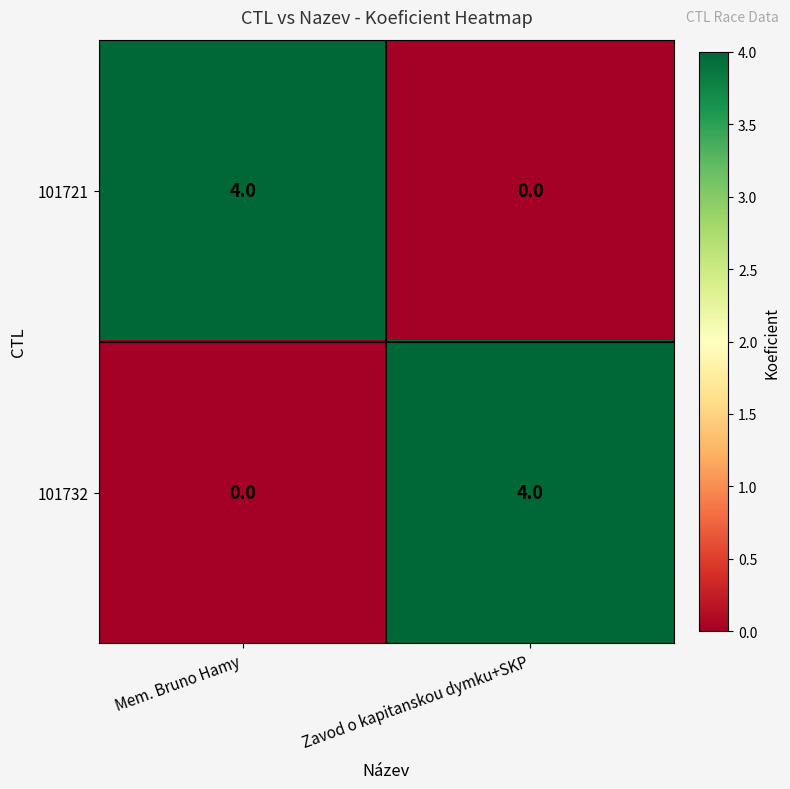

True or false: 101721 has a value of 5 at Mem. Bruno Hamy.

False